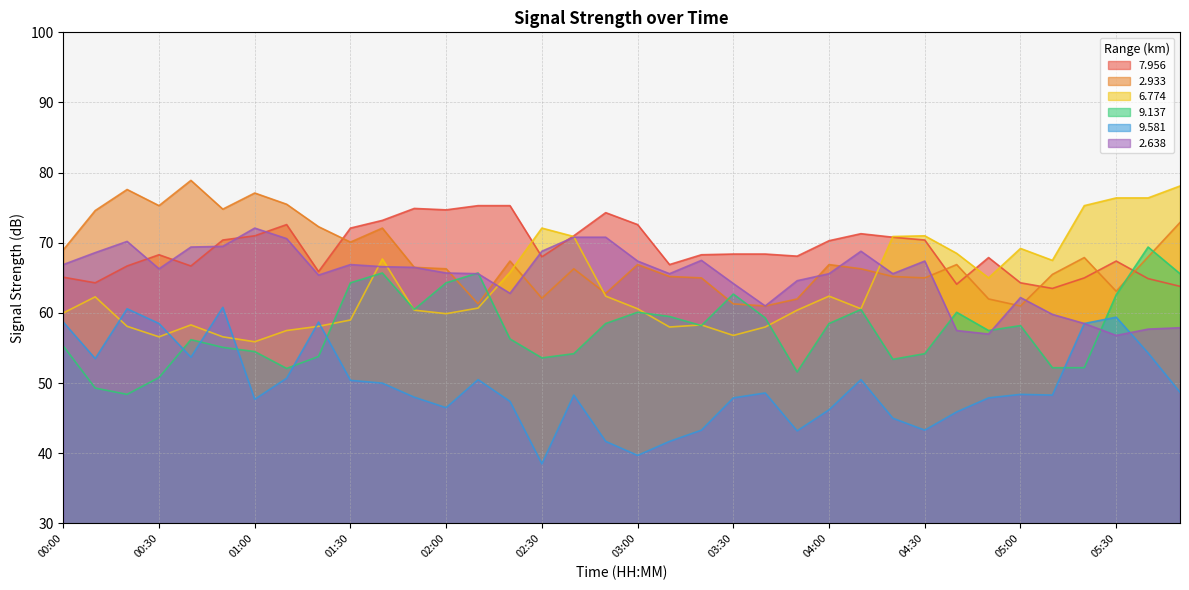

Which series ends up on top after the final intersection of   2.933 and   2.638?

  2.933